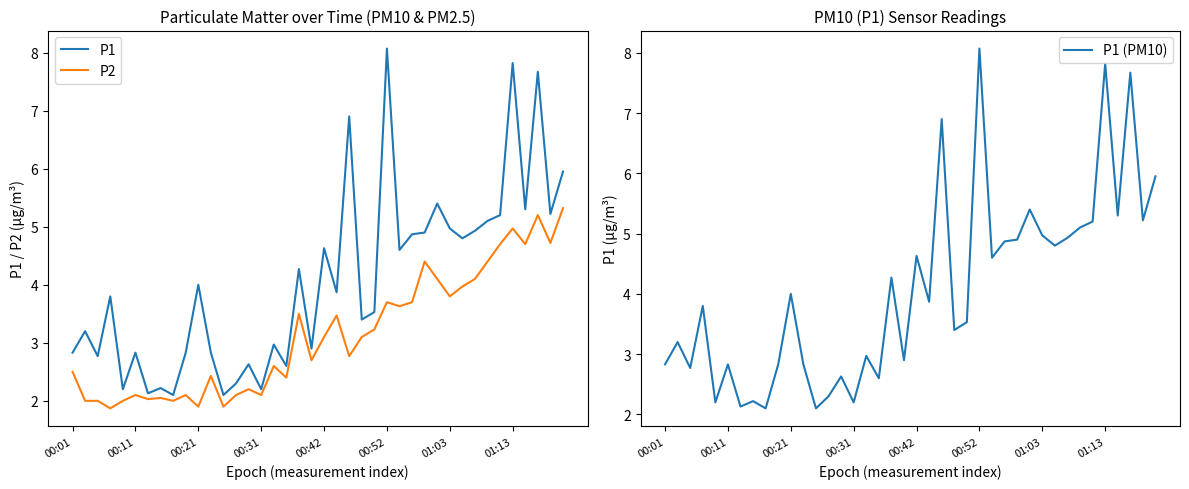

How many lines are shown in the chart?

3